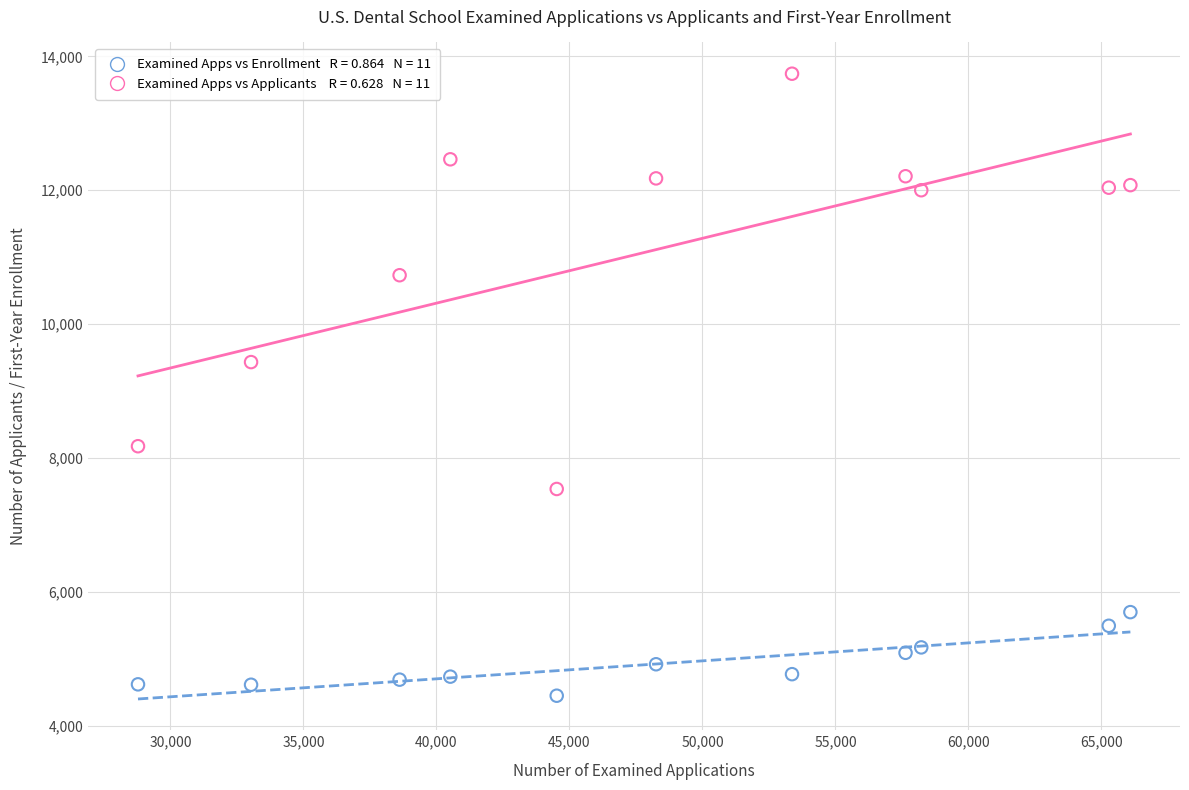

Across all data points, what is the range of Y values (max minus min)?

9294